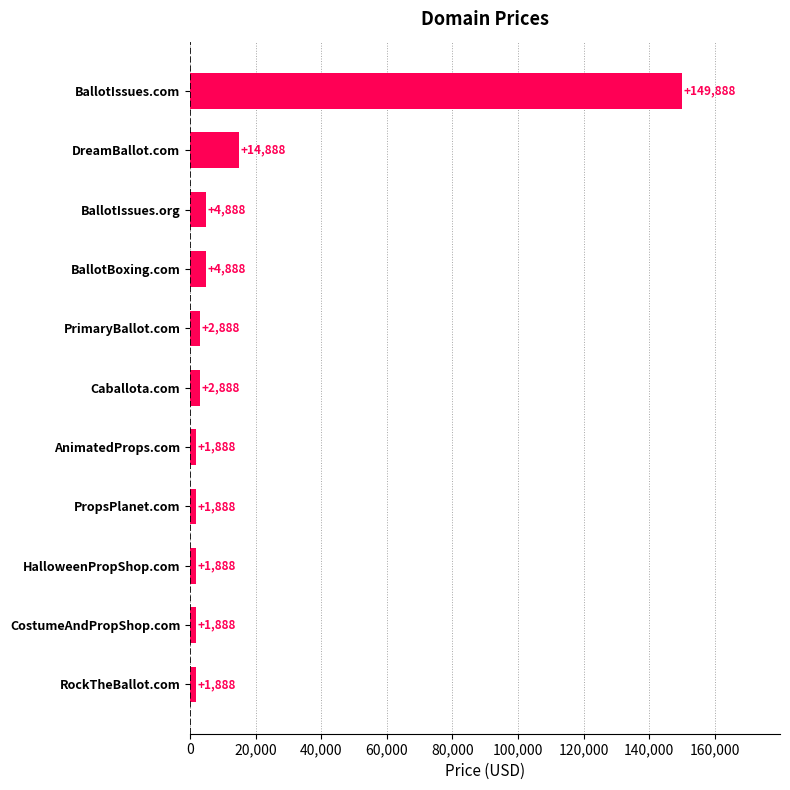

At which category does the chart reach its peak across all series?

BallotIssues.com